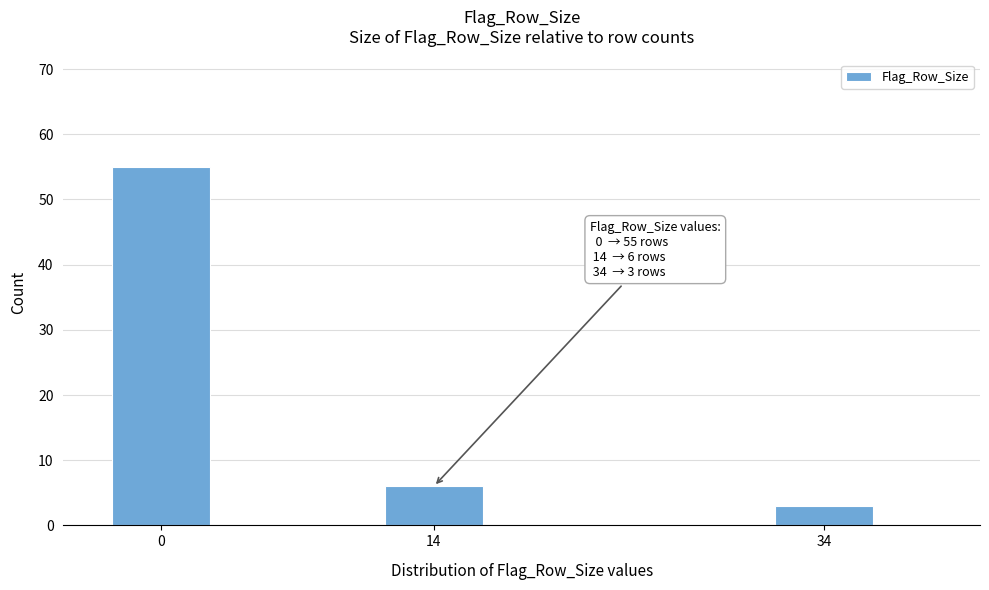

Reading left to right, extract all data points from this chart.

0=55	14=6	34=3